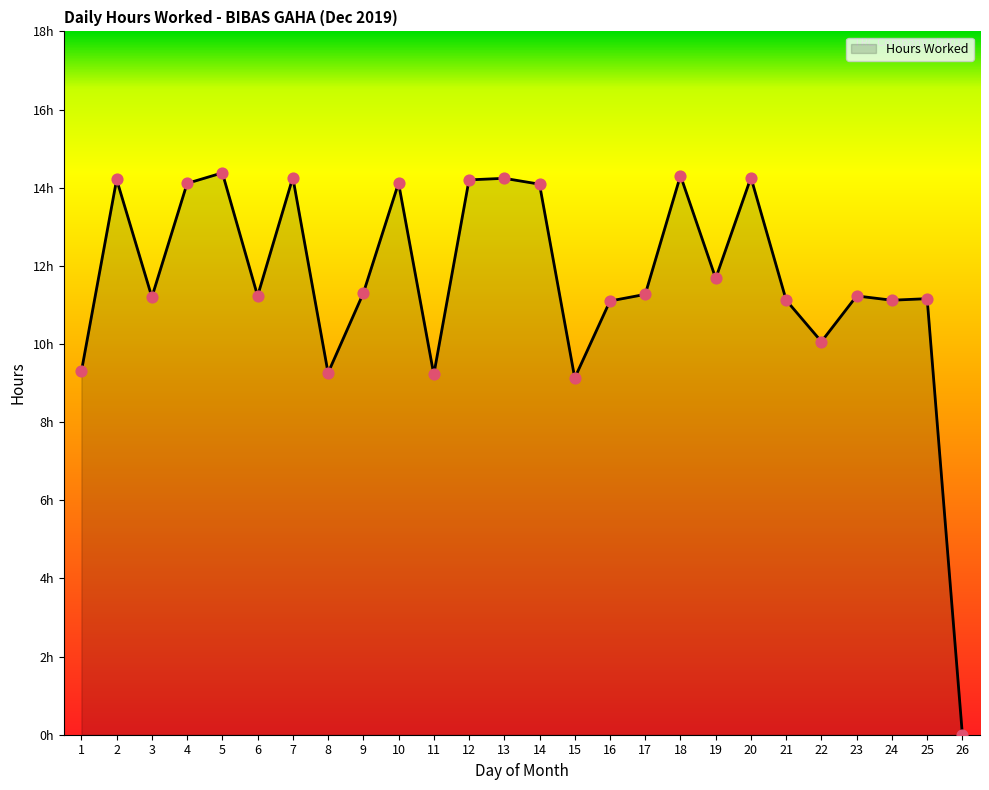

Approximately how many times larger is the value at 14 compared to 20?

1.0